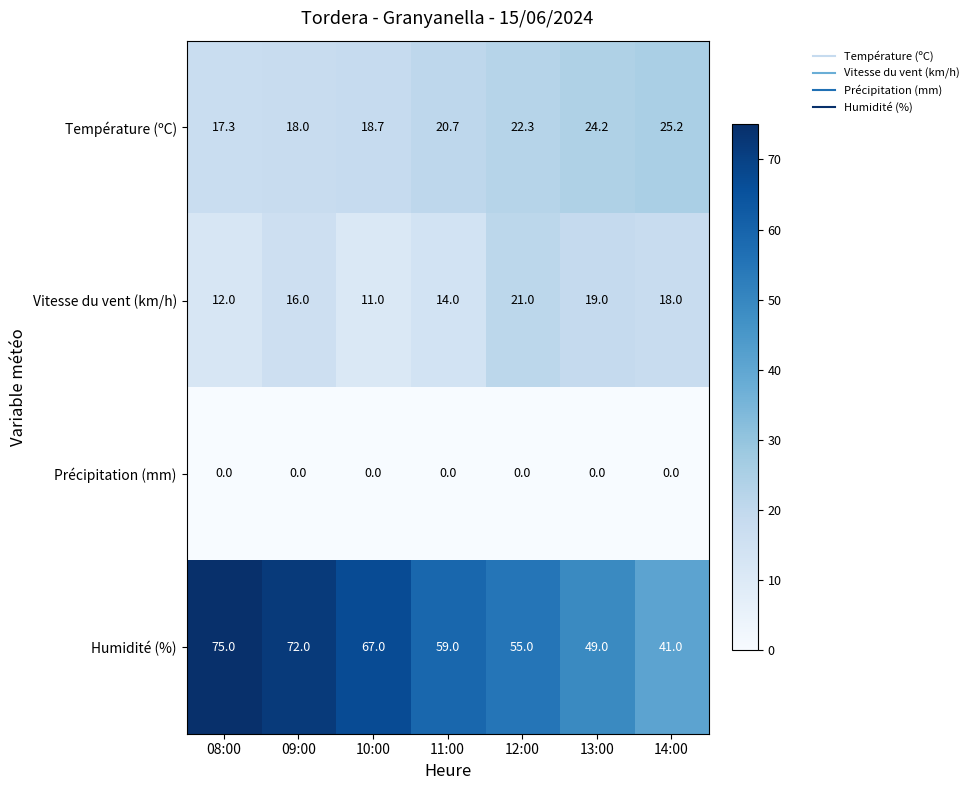

At which category does the chart reach its peak across all series?

08:00